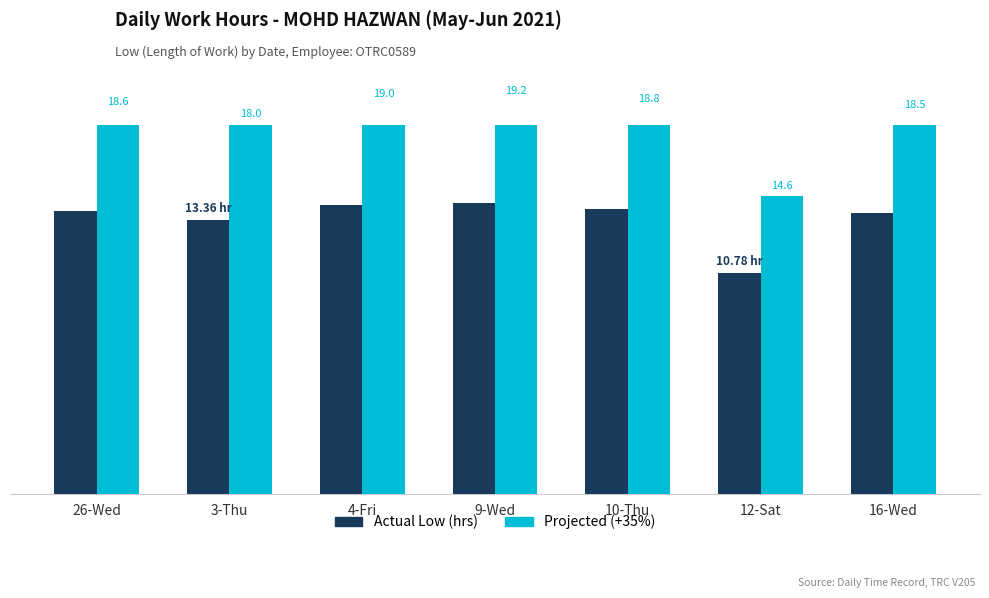

Reading right to left, extract all data points from this chart.

Actual Low (hrs): 16-Wed=13.7	12-Sat=10.8	10-Thu=13.9	9-Wed=14.2	4-Fri=14.1	3-Thu=13.4	26-Wed=13.8
Projected (+35%): 16-Wed=18.5	12-Sat=14.6	10-Thu=18.8	9-Wed=19.2	4-Fri=19.0	3-Thu=18.0	26-Wed=18.6